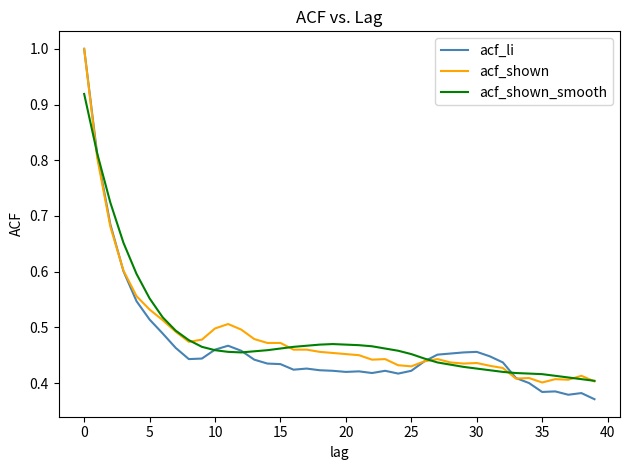

What is the greatest value displayed?

1.0